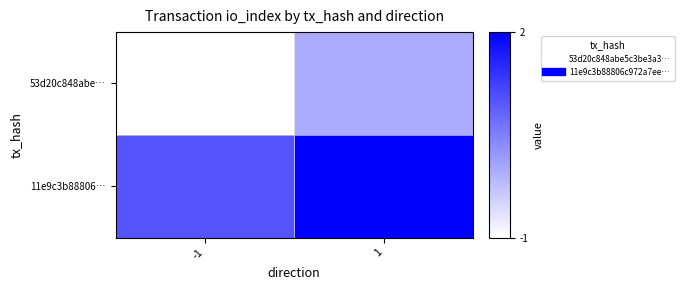

Reading left to right, list all the values displayed in this chart.

53d20c848abe…: -1=-1	1=0
11e9c3b88806…: -1=1	1=2